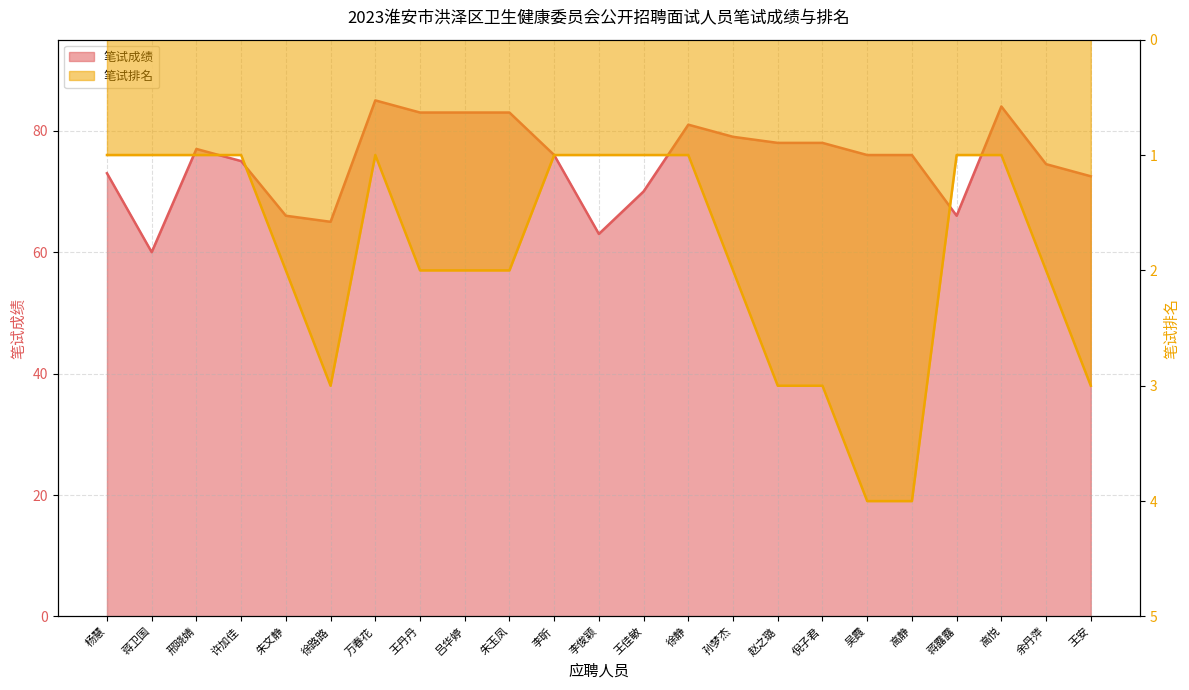

At 蒋卫国, list the series in order from smallest to largest.

笔试排名, 笔试成绩